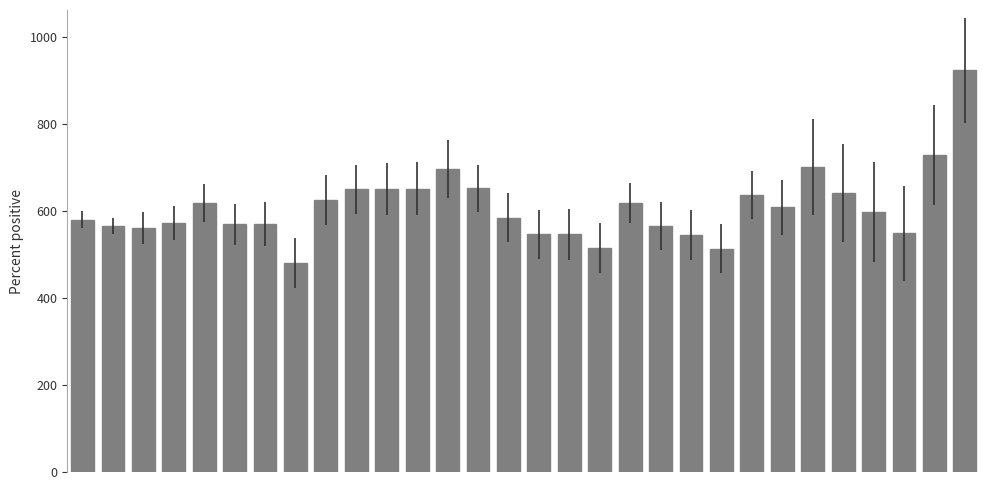

What is the value of the 13th bar from the left?

697